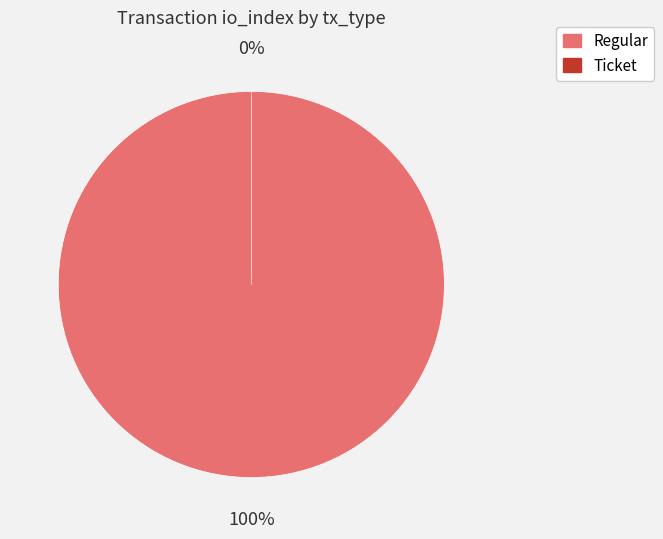

To the nearest percent, what is the difference between the Ticket and Regular slice percentages?

100%